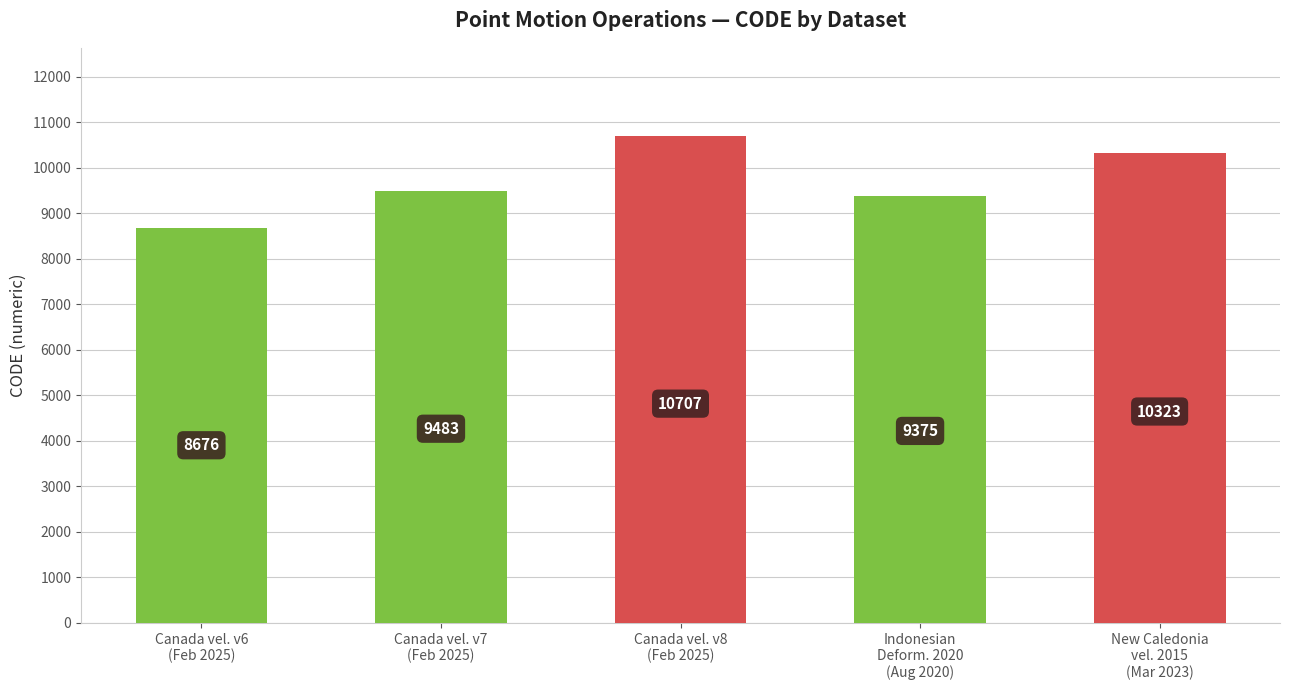

What is the ratio of the value at Canada vel. v6
(Feb 2025) to the value at Canada vel. v8
(Feb 2025)?

0.8